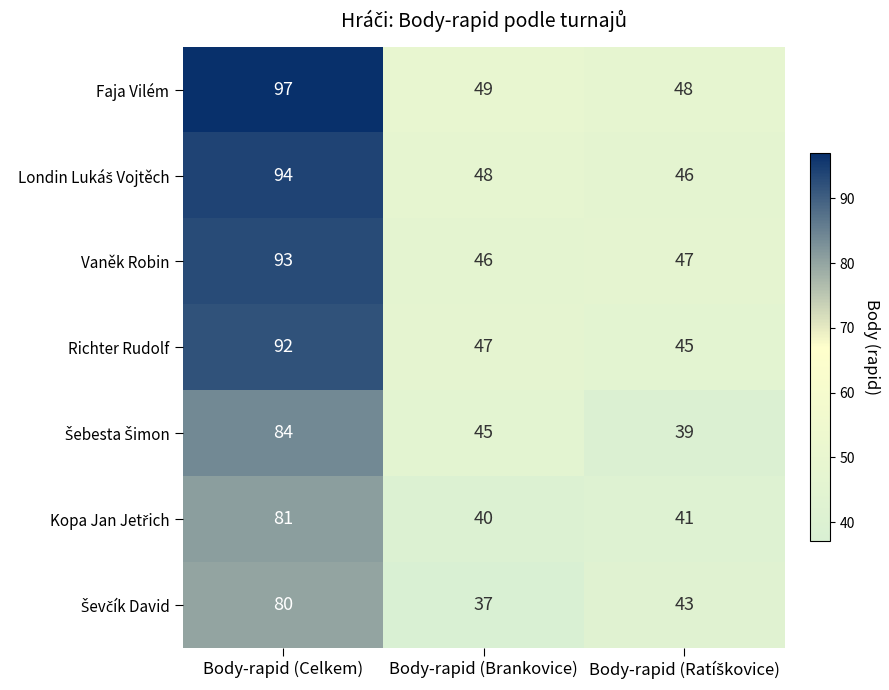

Which series has the widest spread of values?

Faja Vilém